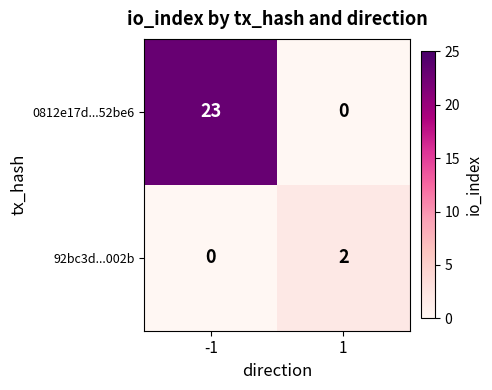

Which series changed the most between -1 and 1?

0812e17d...52be6